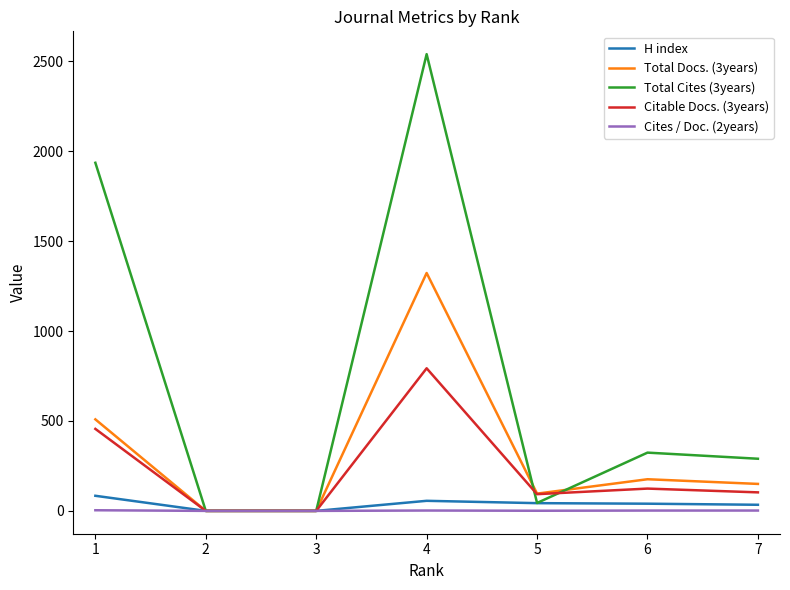

What is the difference between the H index values at 6 and 7?

6.0